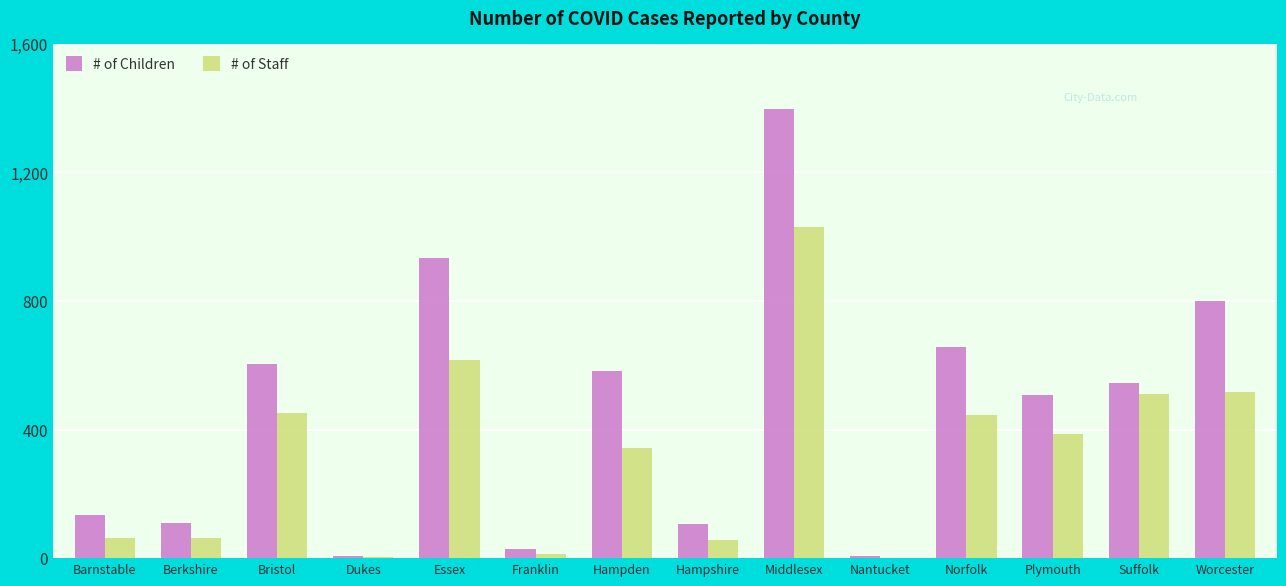

What is the sum of all # of Staff values?

4496